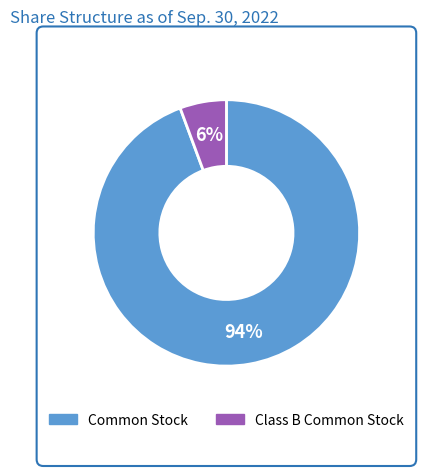

To the nearest percent, what is the combined percentage of Class B Common Stock and Common Stock?

100%